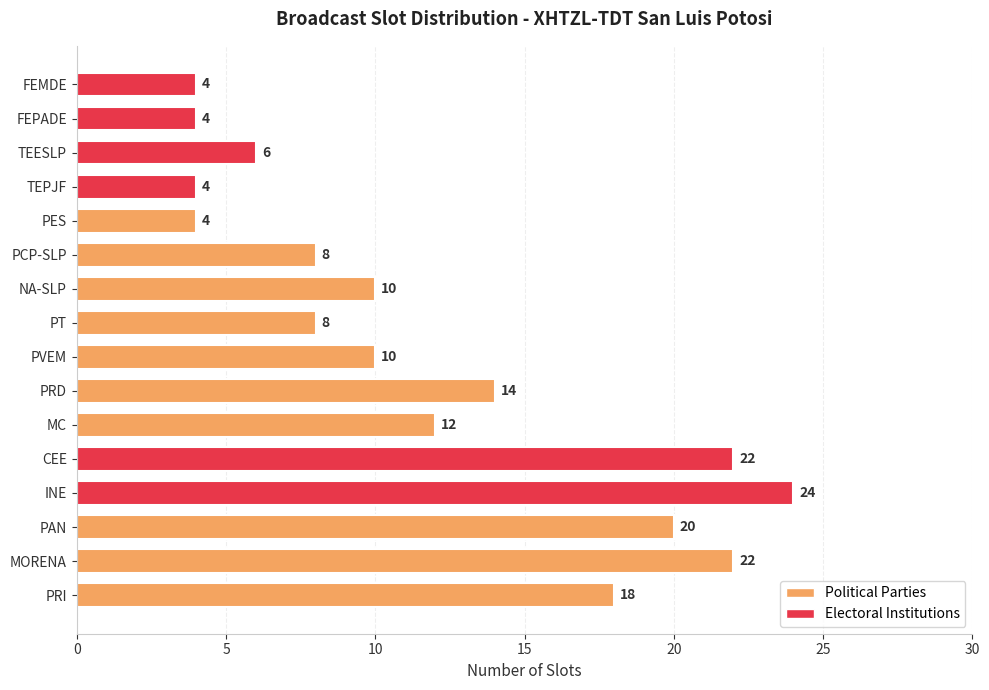

Between PVEM and TEPJF, which is larger?

PVEM